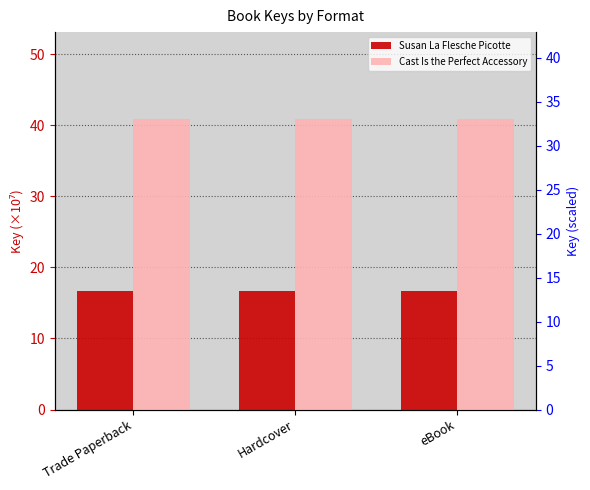

What are all the series names shown in the legend?

Susan La Flesche Picotte, Cast Is the Perfect Accessory